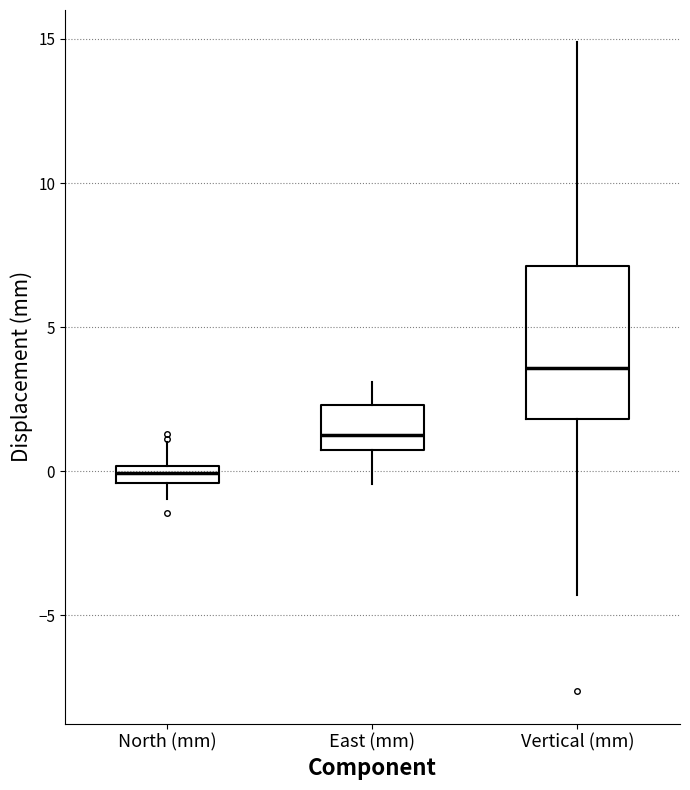

Which box has the highest median line?

Vertical (mm)